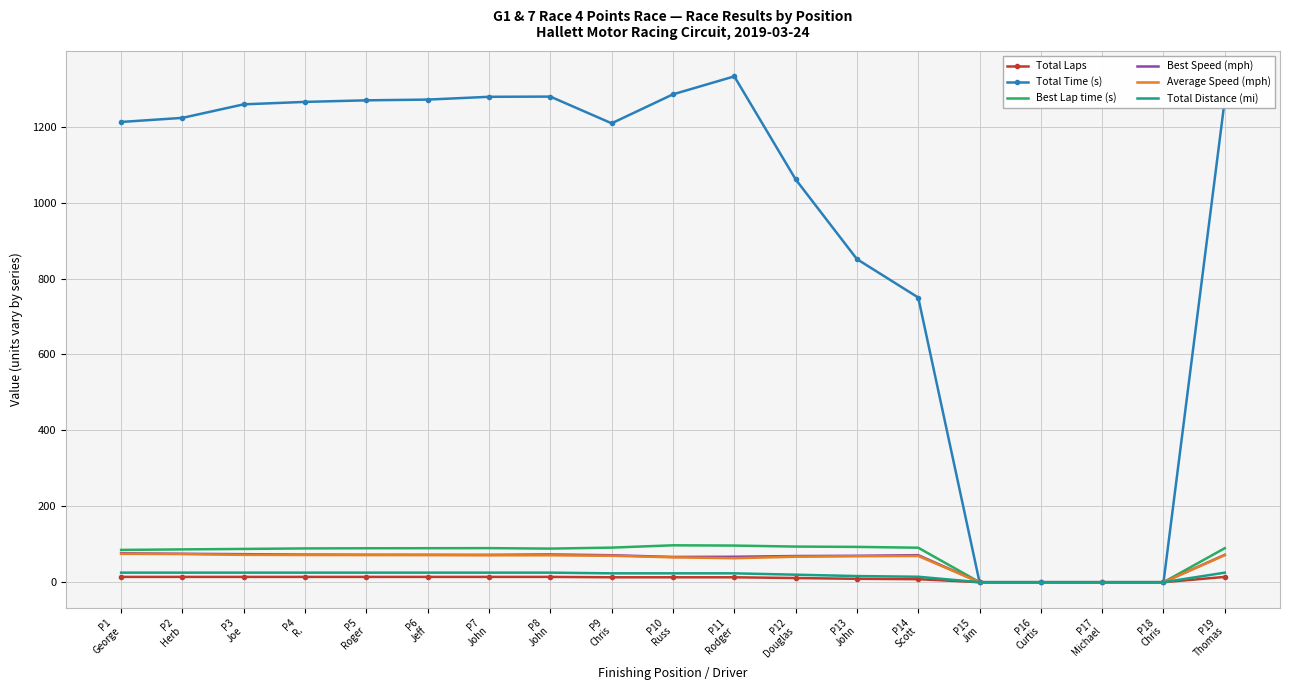

Which series has the largest range (max minus min)?

Total Time (s)